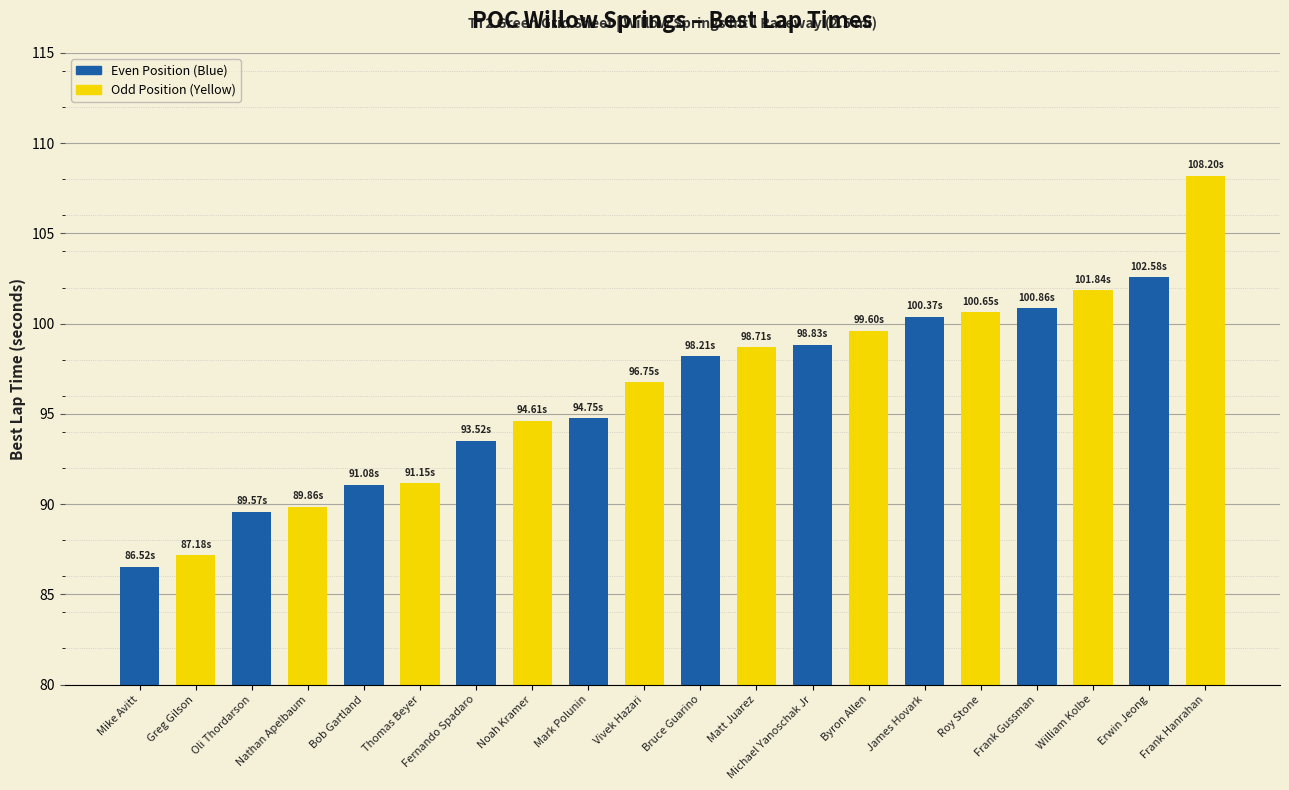

Where does the data first go above 98?

Bruce Guarino